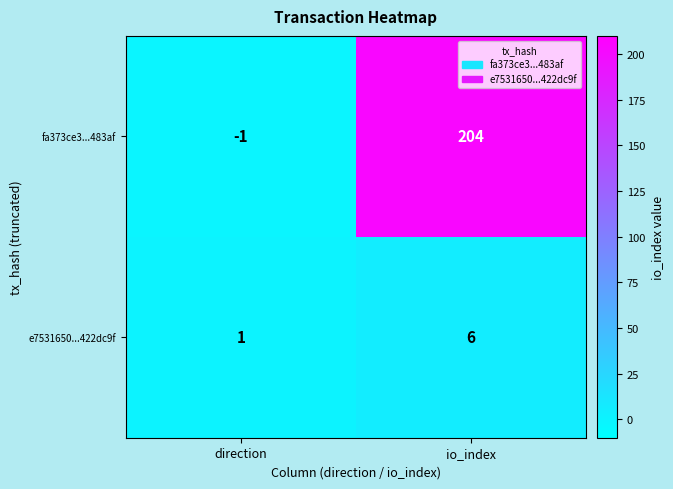

What is the total value across all series at io_index?

210